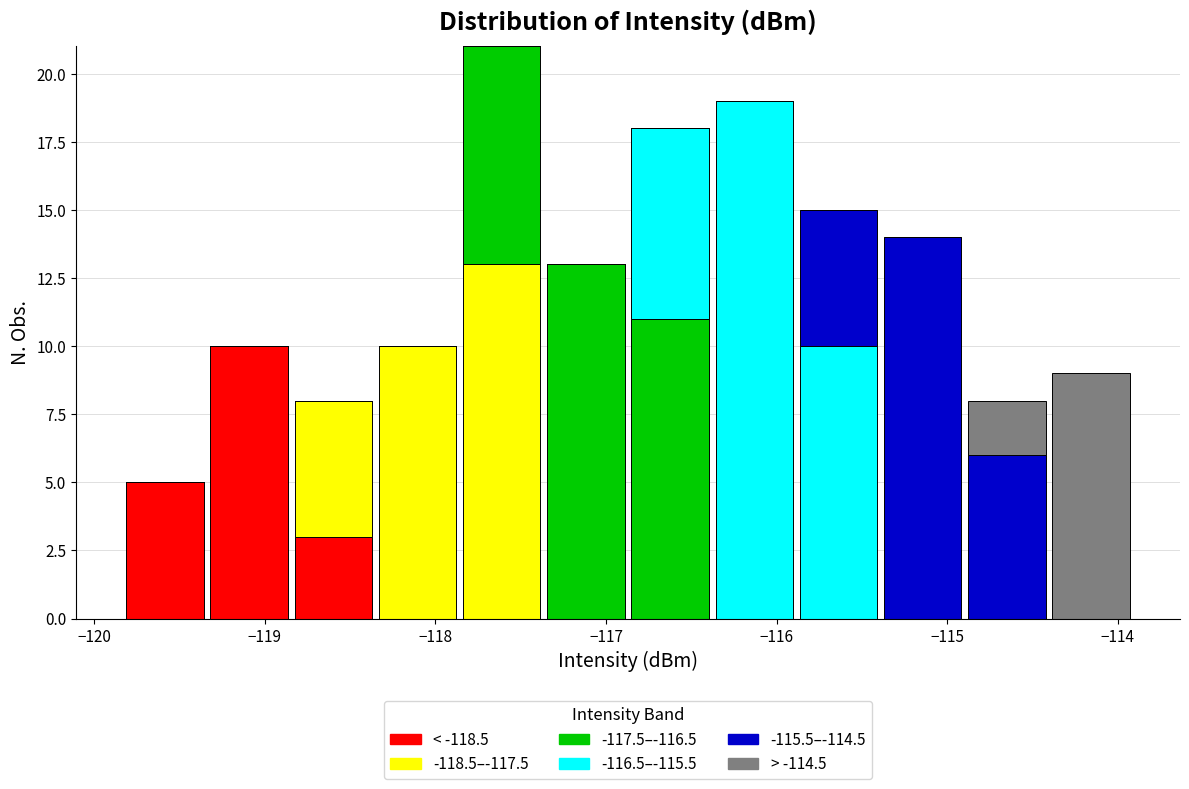

Reading left to right, transcribe this chart: for each stacked bar, give the range it covers on the x-axis and its total height. Neither the bar edges nor the heights are printed on the chart, so give them approximately, as read against the axes.

-119.8 to -119.3: 5
-119.3 to -118.8: 10
-118.8 to -118.4: 8
-118.4 to -117.9: 10
-117.9 to -117.4: 21
-117.4 to -116.9: 13
-116.9 to -116.4: 18
-116.4 to -115.9: 19
-115.9 to -115.4: 15
-115.4 to -114.9: 14
-114.9 to -114.4: 8
-114.4 to -113.9: 9